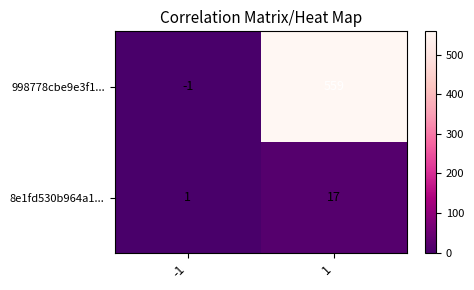

Reading left to right, transcribe all the data shown in this chart.

998778cbe9e3f1...: -1	559
8e1fd530b964a1...: 1	17